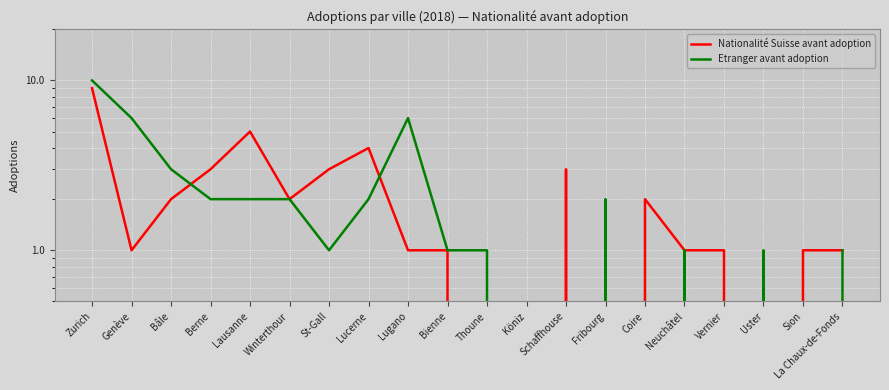

What are all the series names shown in the legend?

Nationalité Suisse avant adoption, Etranger avant adoption